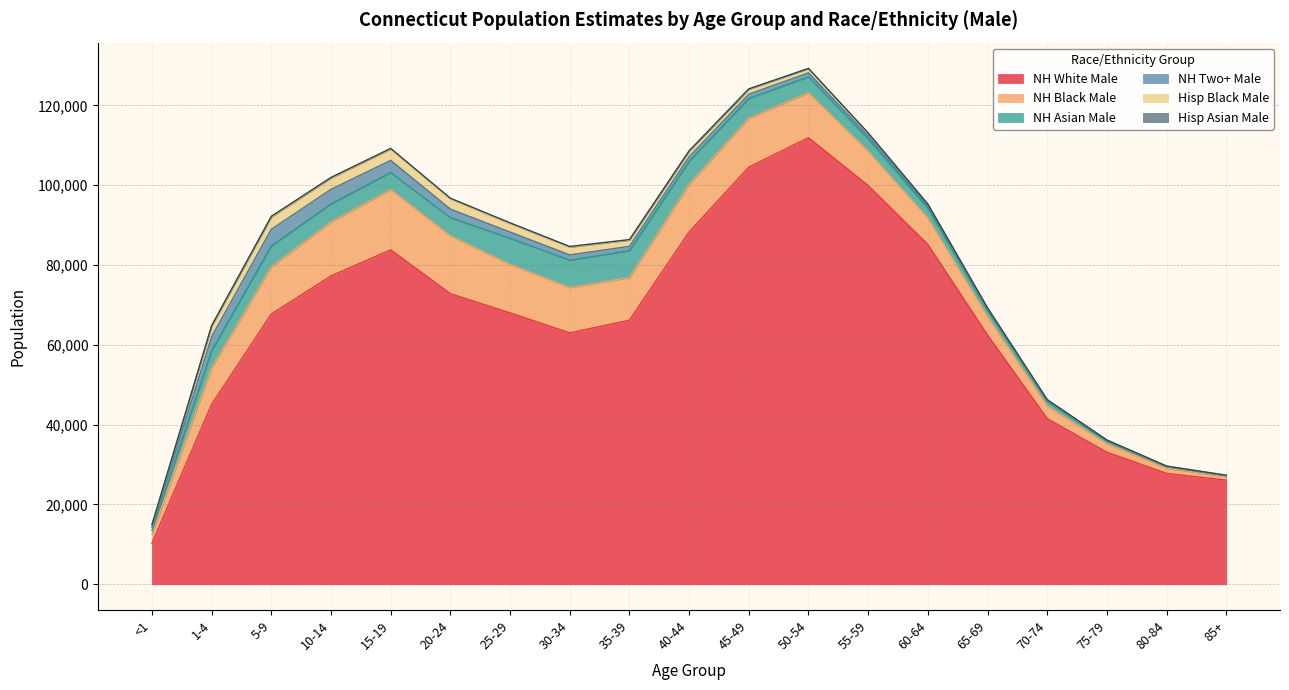

How many values in the Hisp Asian Male series are below 127?

9